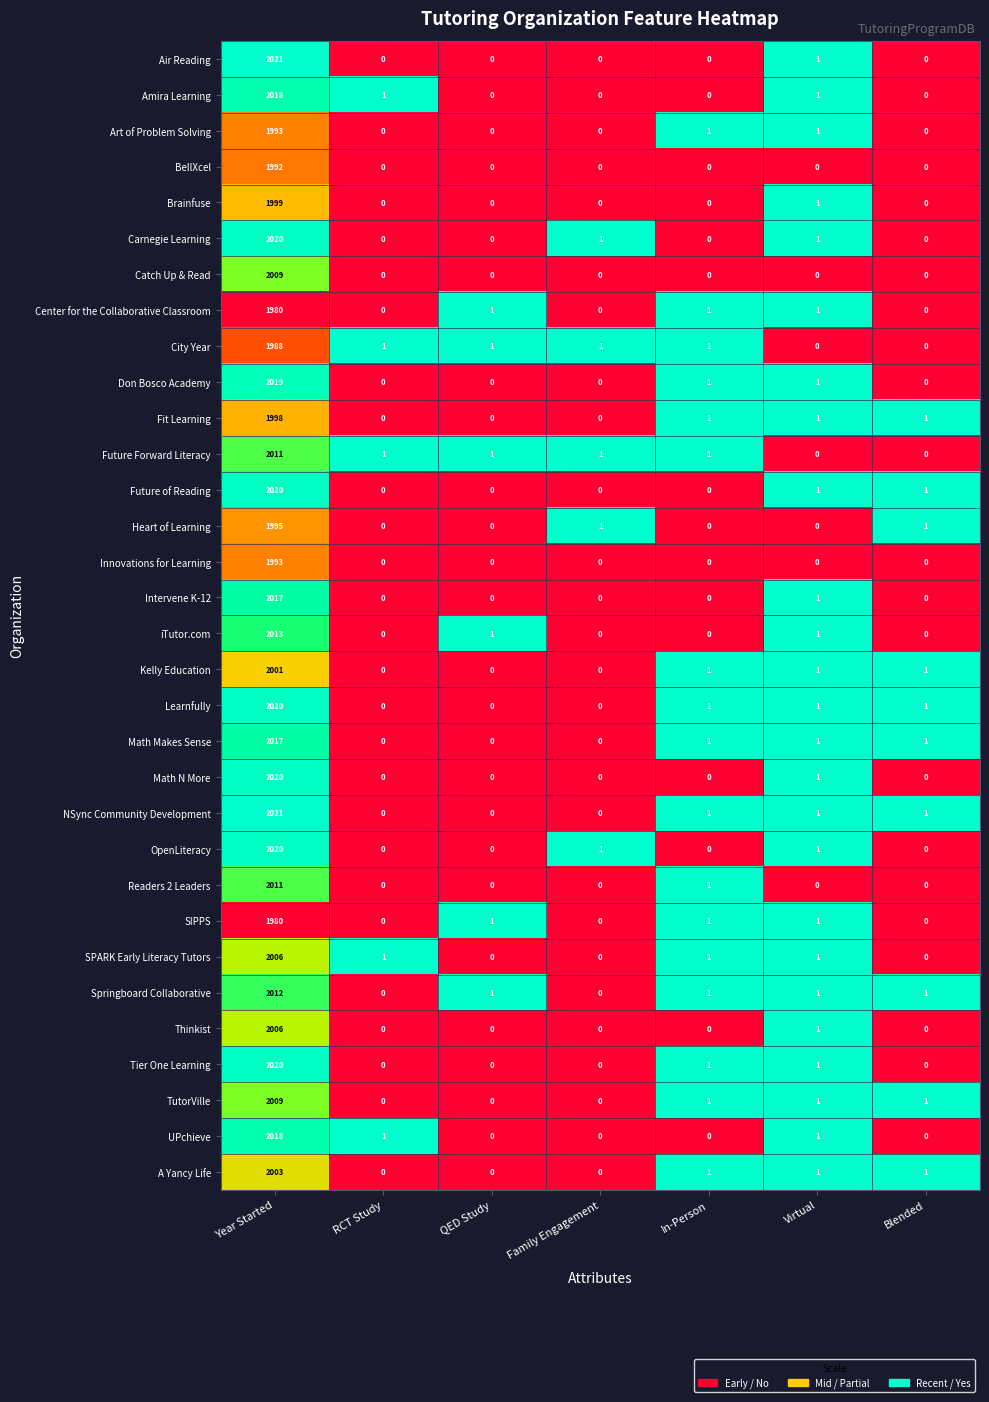

What is the spread (max minus min) of values at Family Engagement?

1